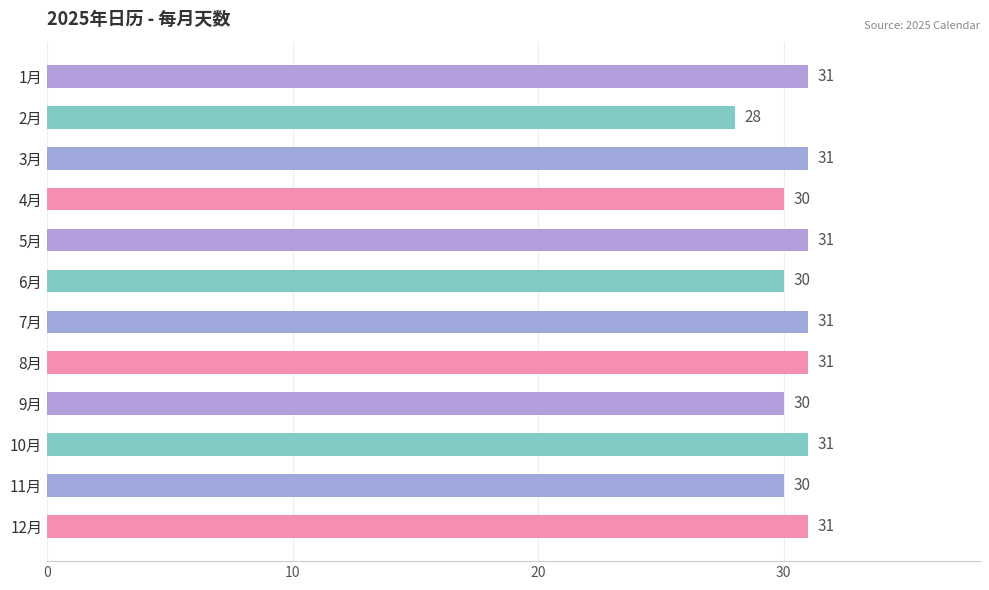

What is the greatest value displayed?

31